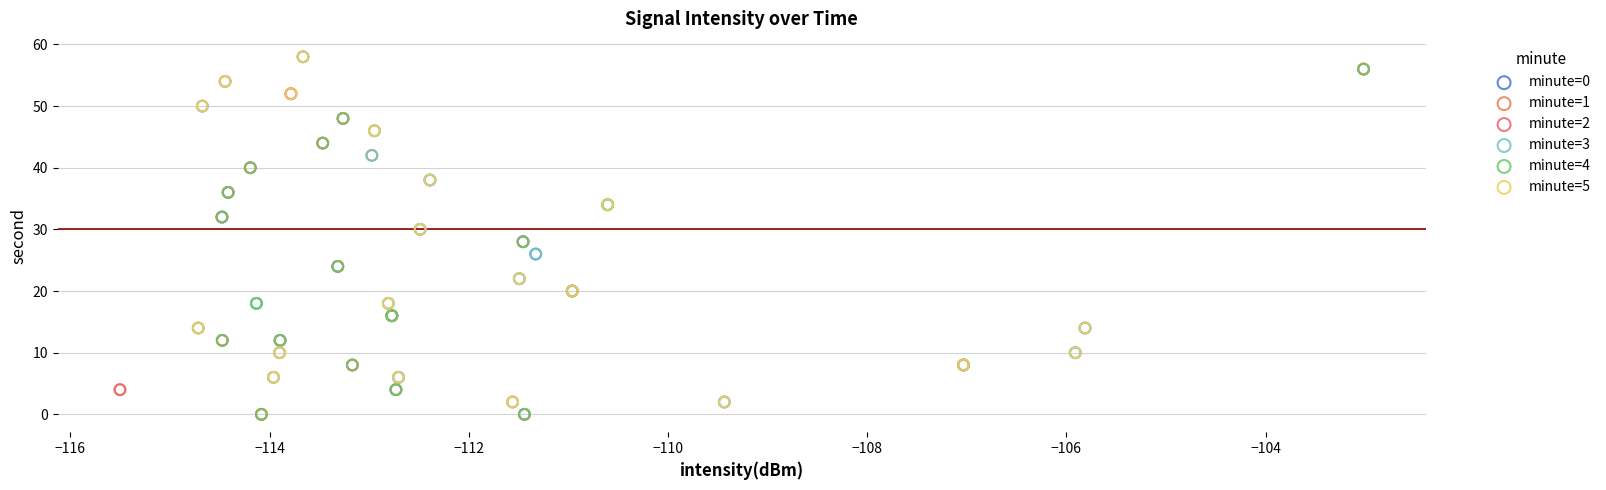

What are all the series names shown in the legend?

minute=0, minute=1, minute=2, minute=3, minute=4, minute=5